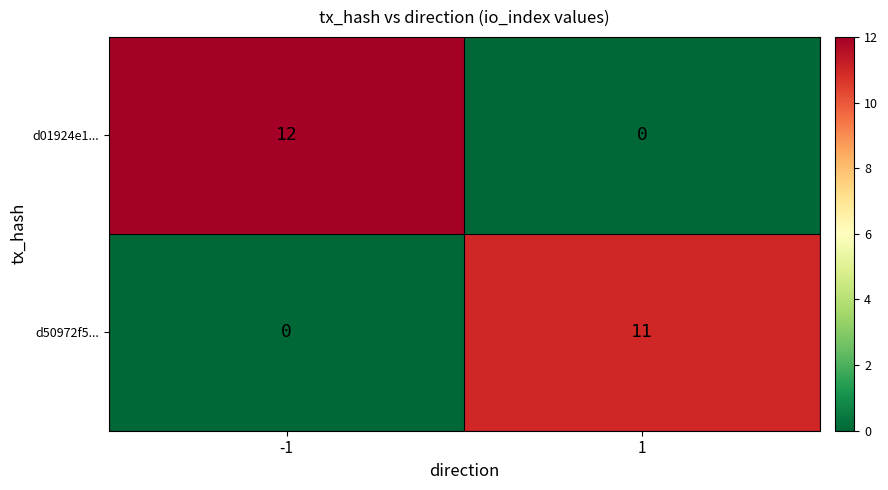

Rank the series by their average value, from highest to lowest.

d01924e1..., d50972f5...